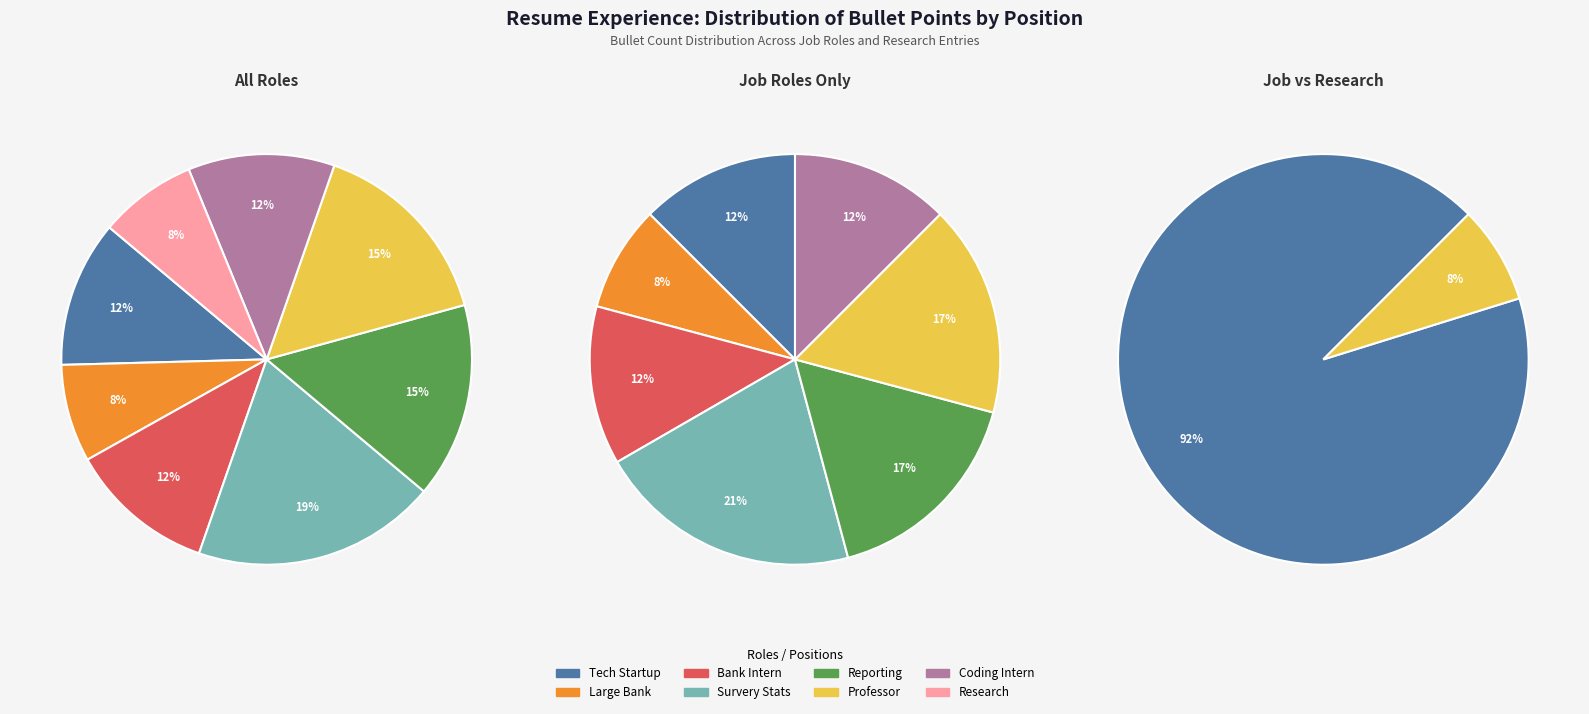

To the nearest percent, what is the average slice percentage?

12%